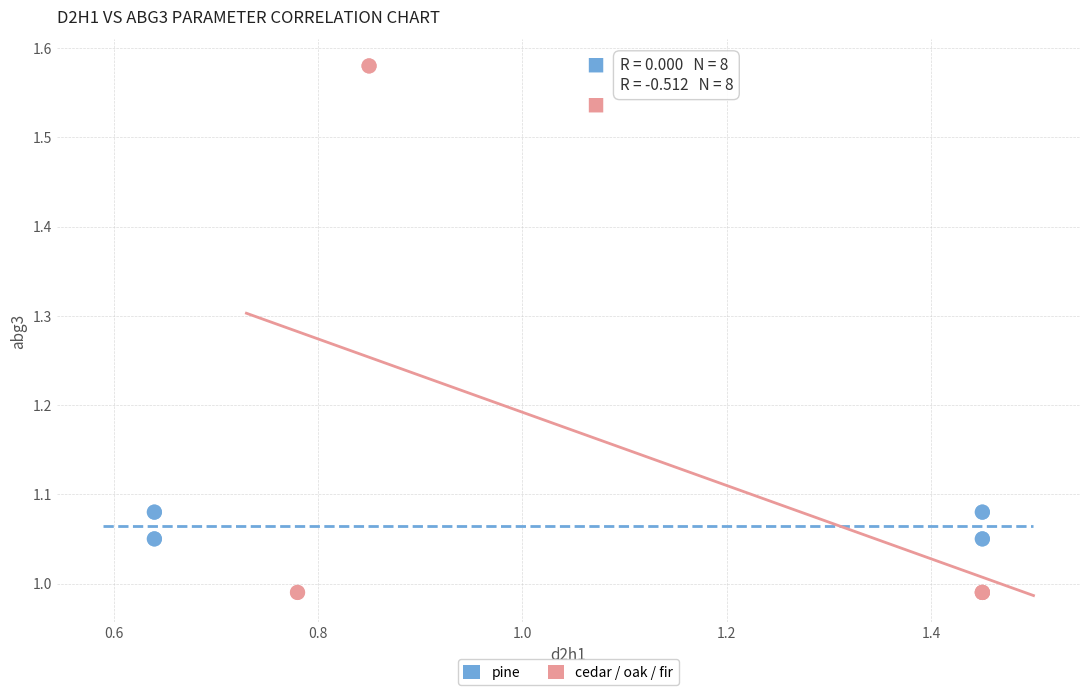

Which series has the widest spread of Y values?

cedar / oak / fir